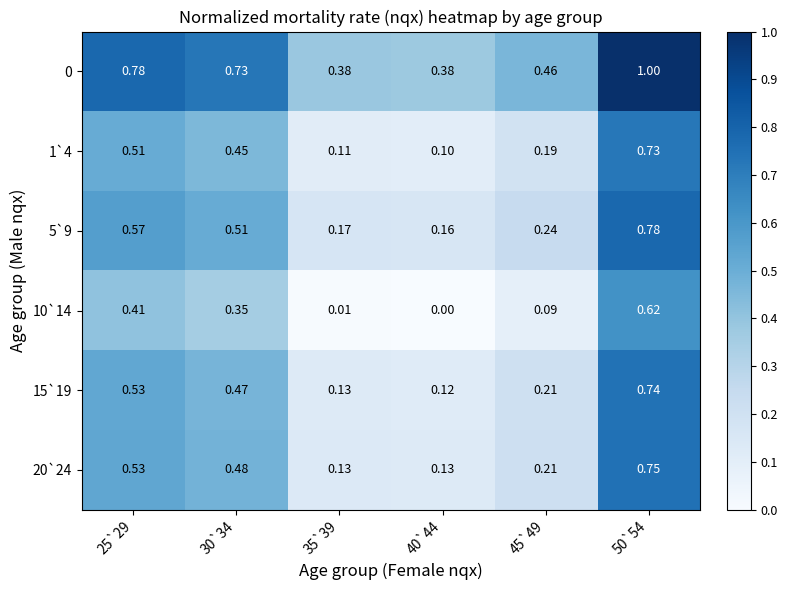

Which series has the largest range (max minus min)?

1`4